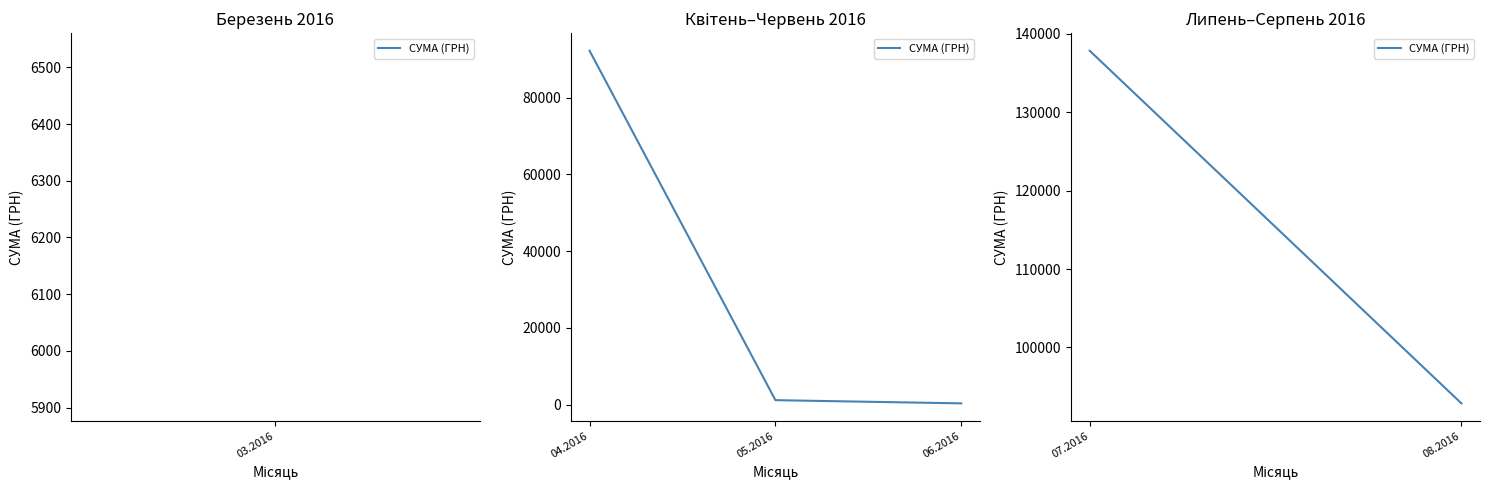

What is the sum of all values?

93646.4